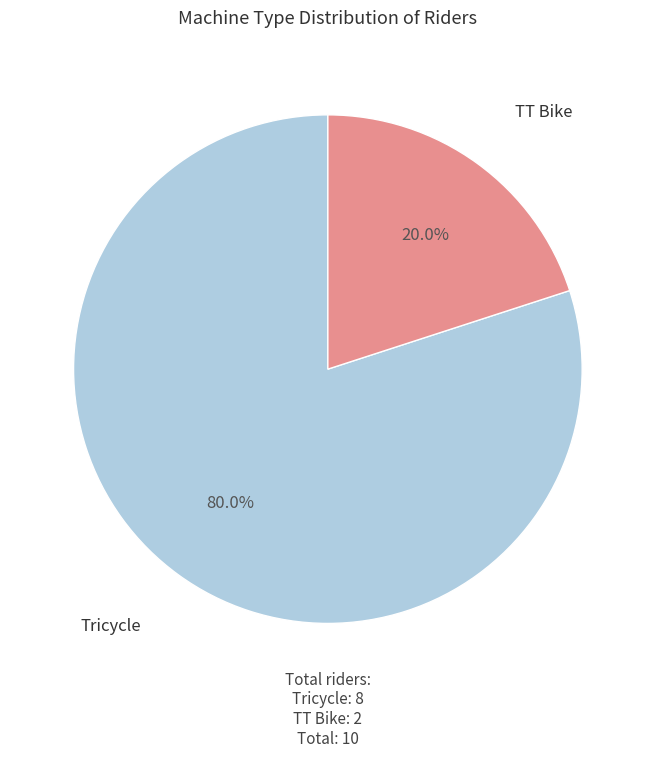

Rank the categories by value from lowest to highest.

TT Bike, Tricycle